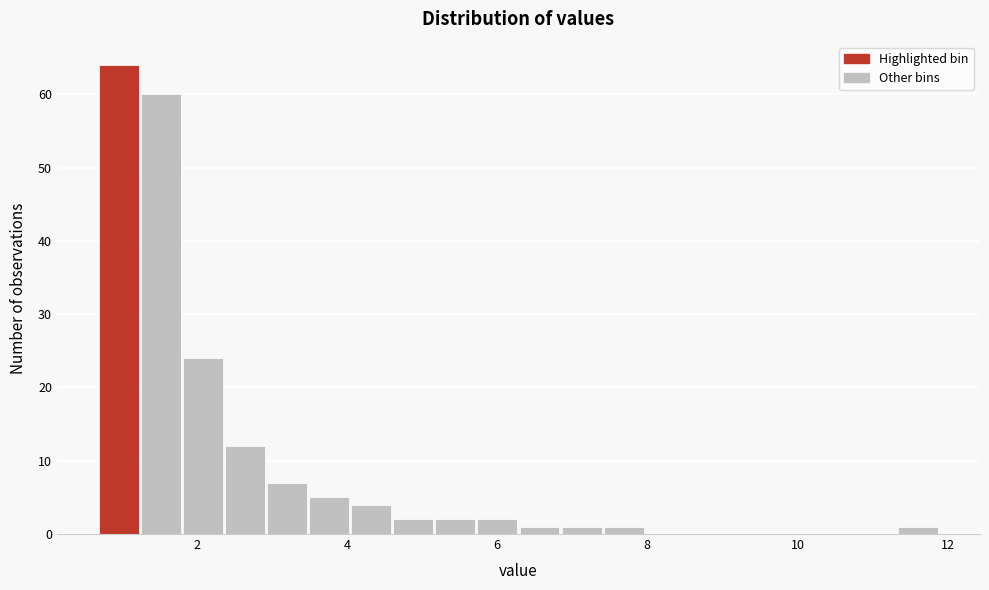

Read against the x-axis, roughly where is the centre of the tallest bar?

1.0